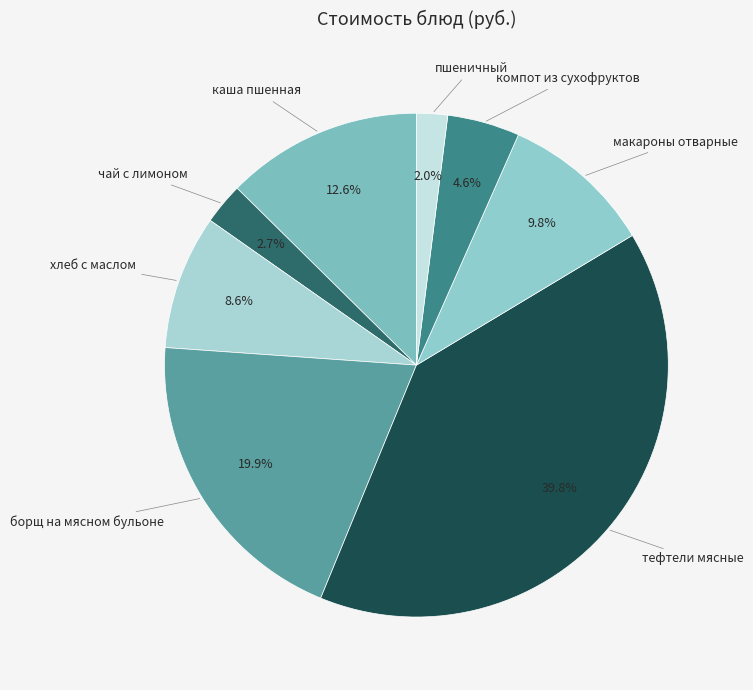

How many segments does this pie chart have?

8